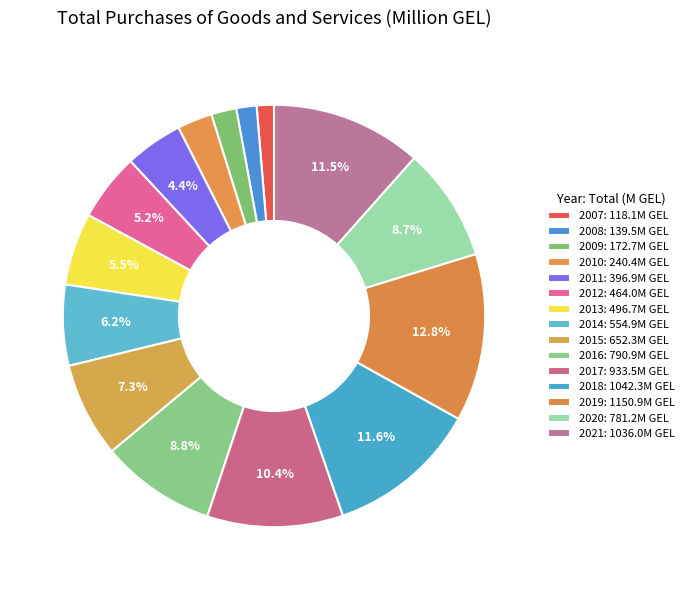

How many segments does this pie chart have?

15